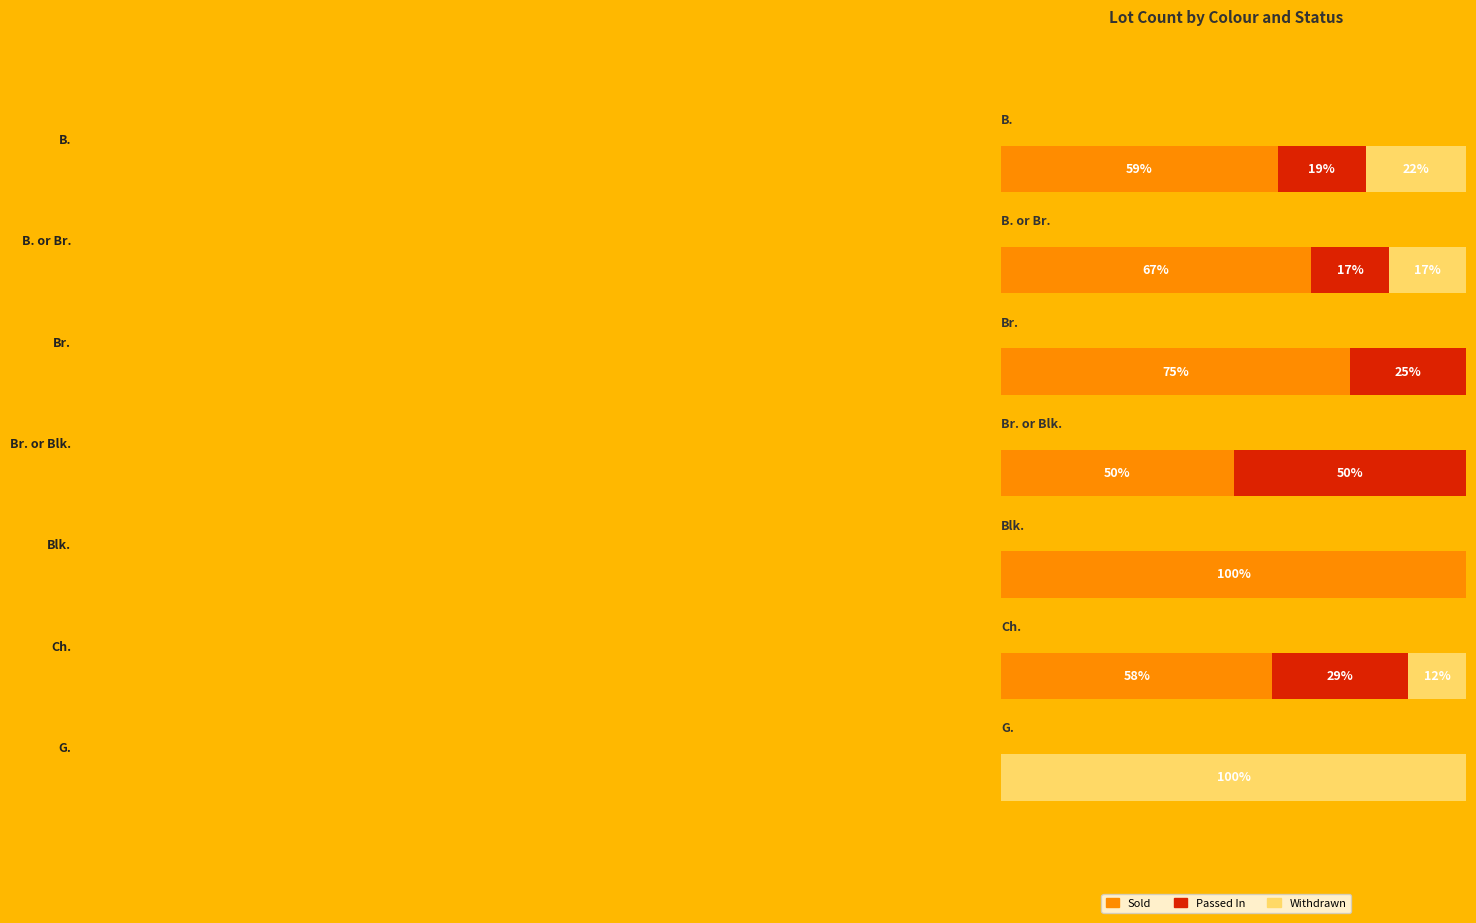

Count the number of categories in the chart.

7